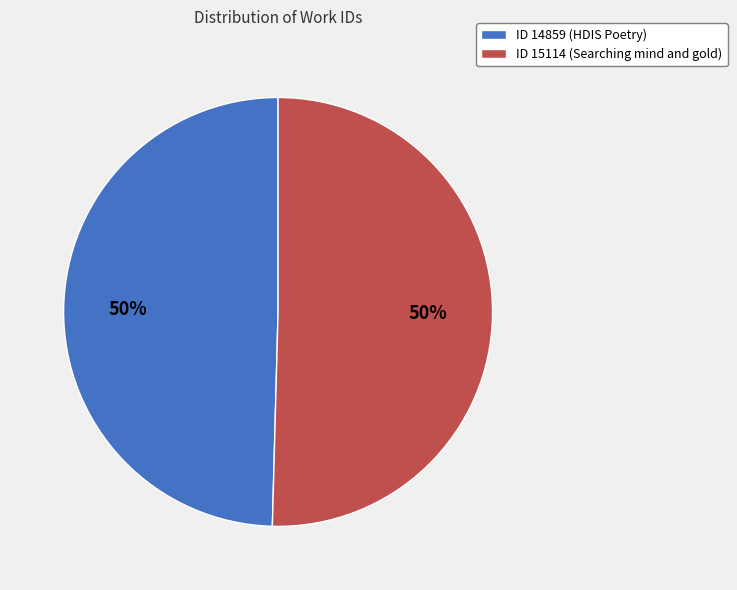

What percentage is the ID 14859 (HDIS Poetry) slice, to the nearest percent?

50%